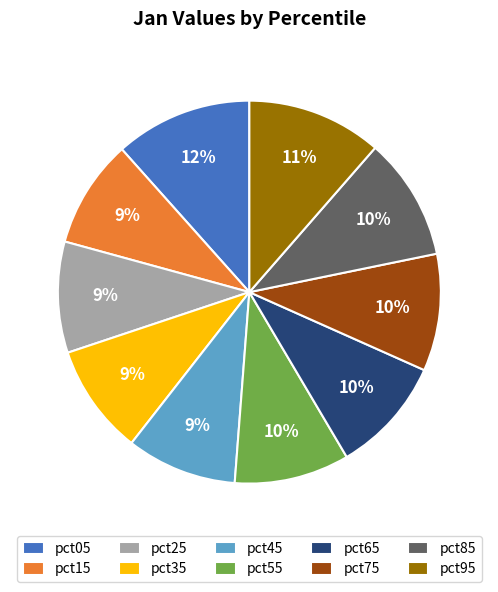

What percentage is the pct45 slice, to the nearest percent?

9%